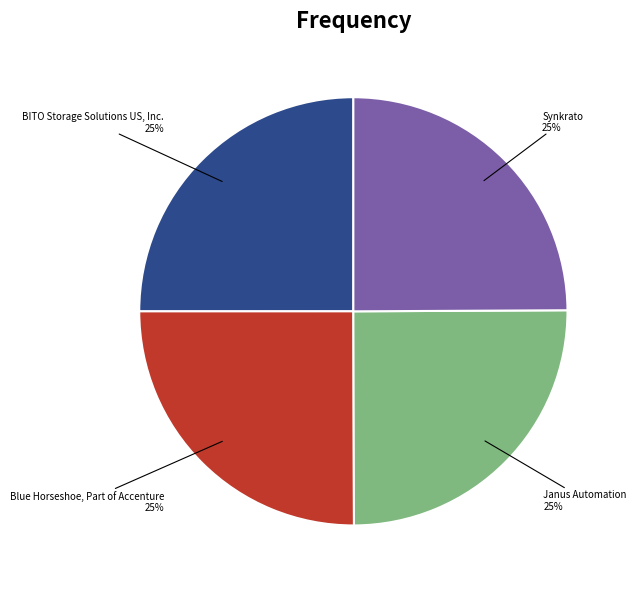

Is Janus Automation the majority of the pie?

No